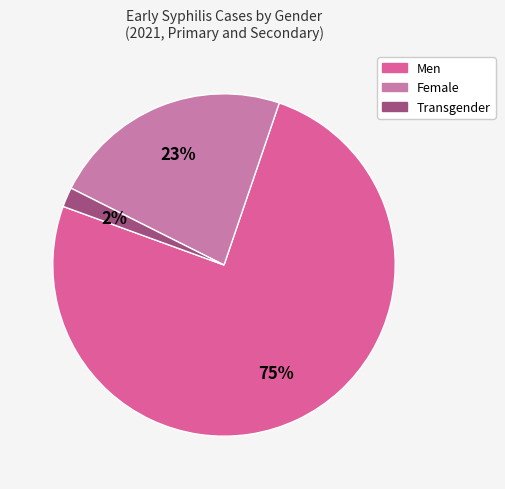

To the nearest percent, what is the average slice percentage?

33%